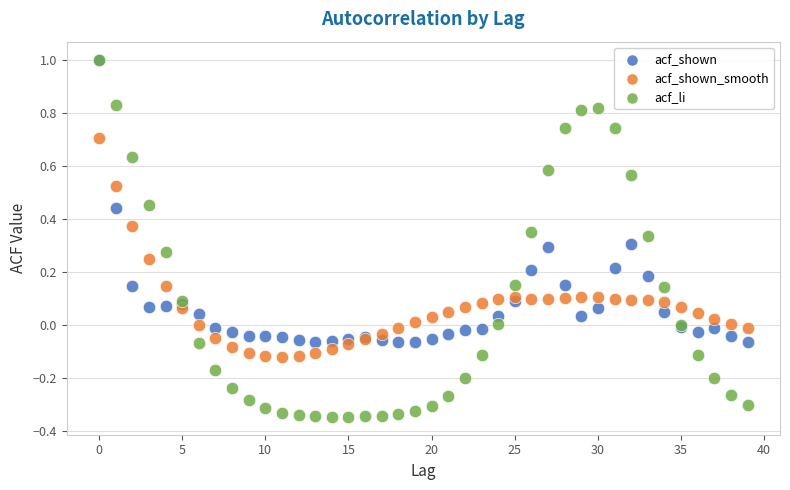

Which series has the widest spread of Y values?

acf_li